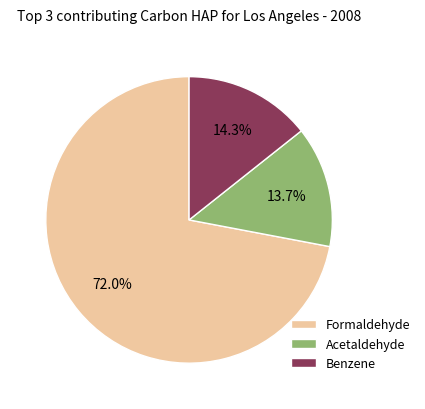

What is the largest slice in the pie chart?

Formaldehyde